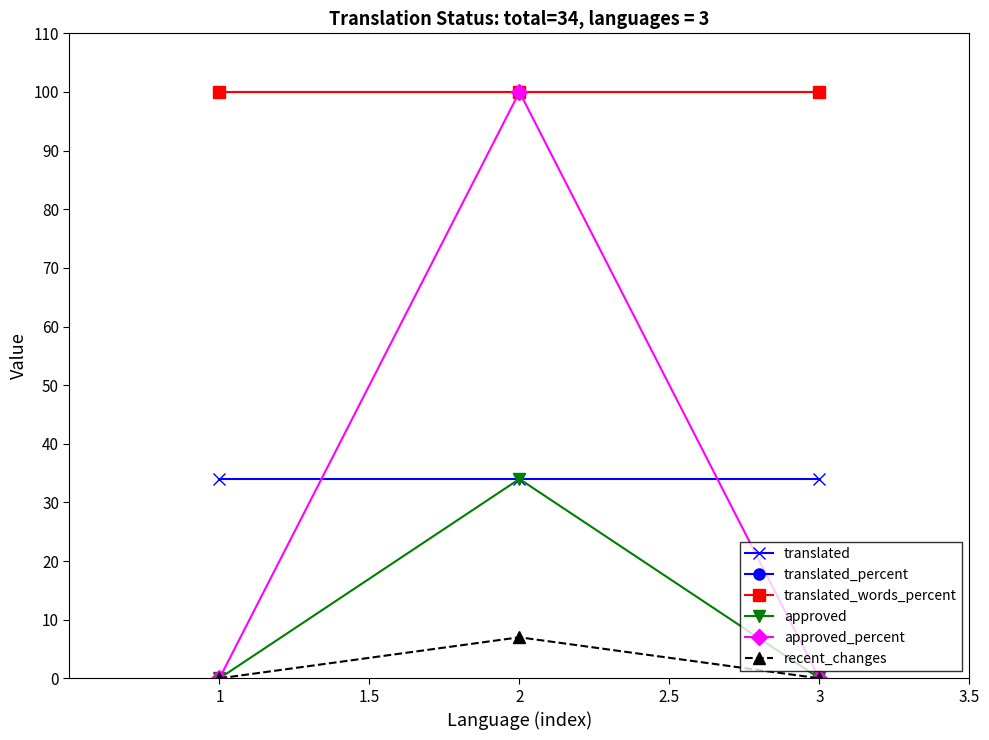

Does the chart have visible grid lines?

No